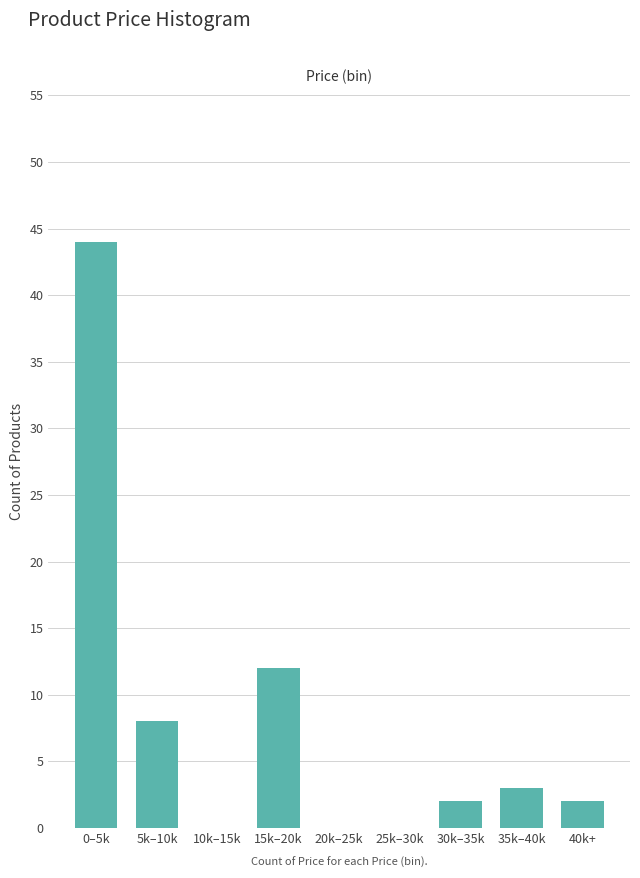

Reading left to right, transcribe all the data shown in this chart.

0–5k=44	5k–10k=8	10k–15k=0	15k–20k=12	20k–25k=0	25k–30k=0	30k–35k=2	35k–40k=3	40k+=2